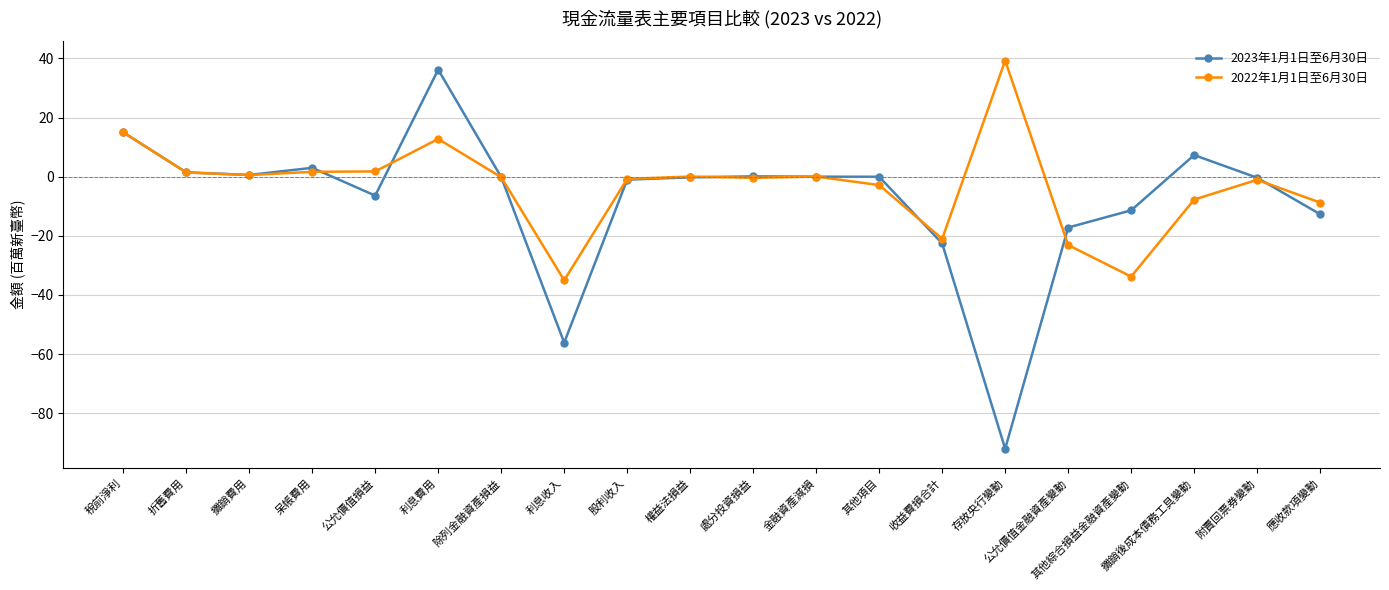

True or false: 2023年1月1日至6月30日 has a value of 0.1 at 處分投資損益.

True